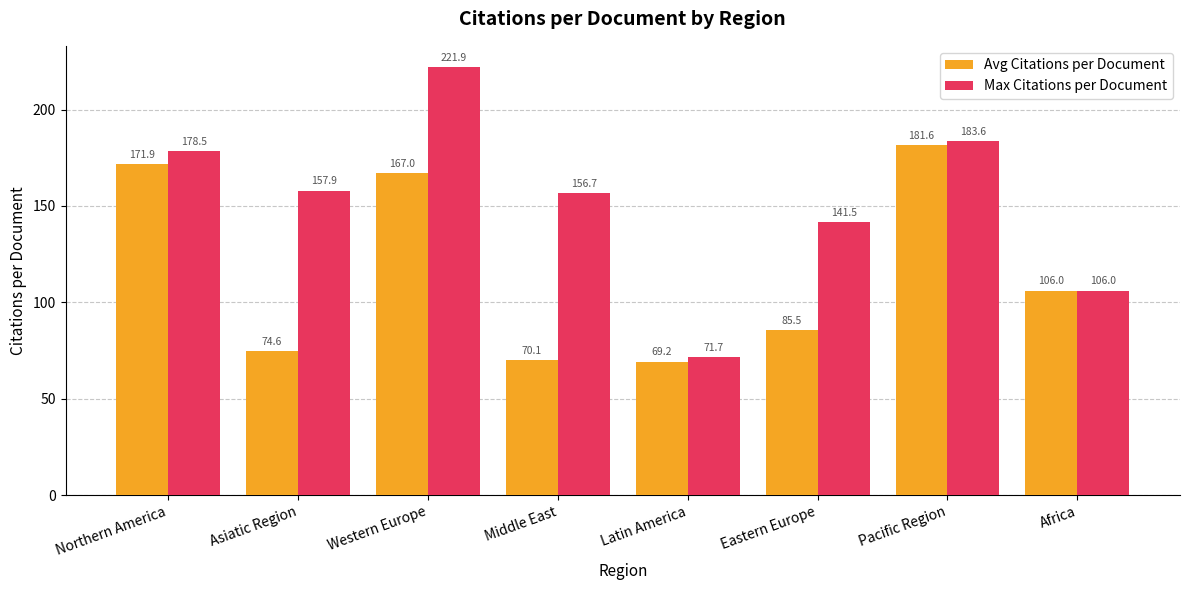

Rank the series by their maximum value, from highest to lowest.

Max Citations per Document, Avg Citations per Document